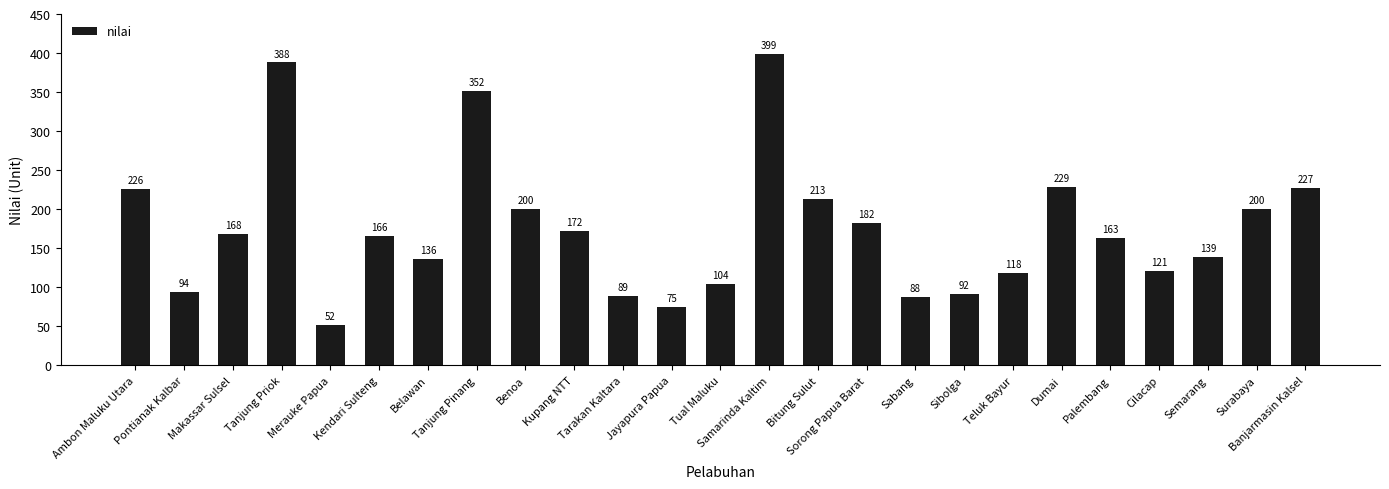

What is the change in value from Merauke Papua to Sabang?

+36